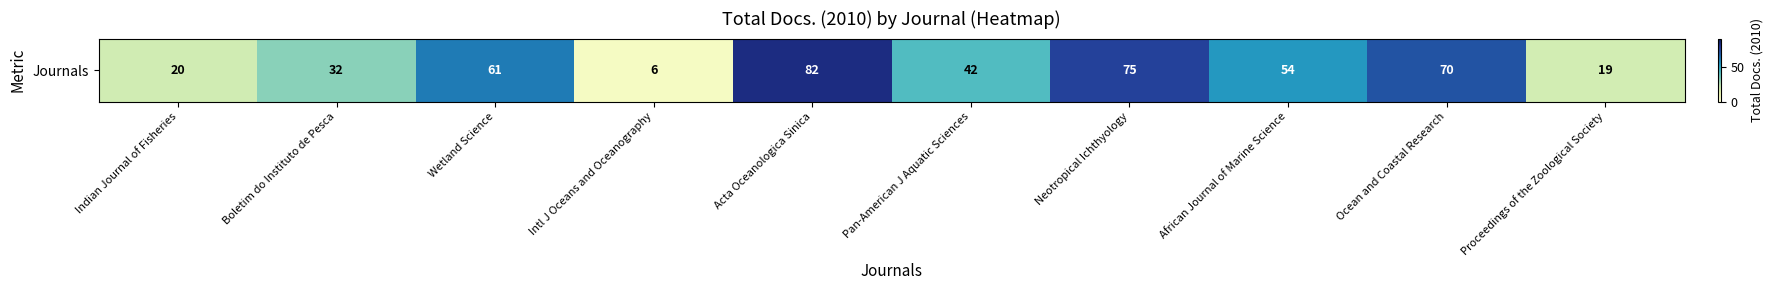

Which has a higher value, Neotropical Ichthyology or Acta Oceanologica Sinica?

Acta Oceanologica Sinica